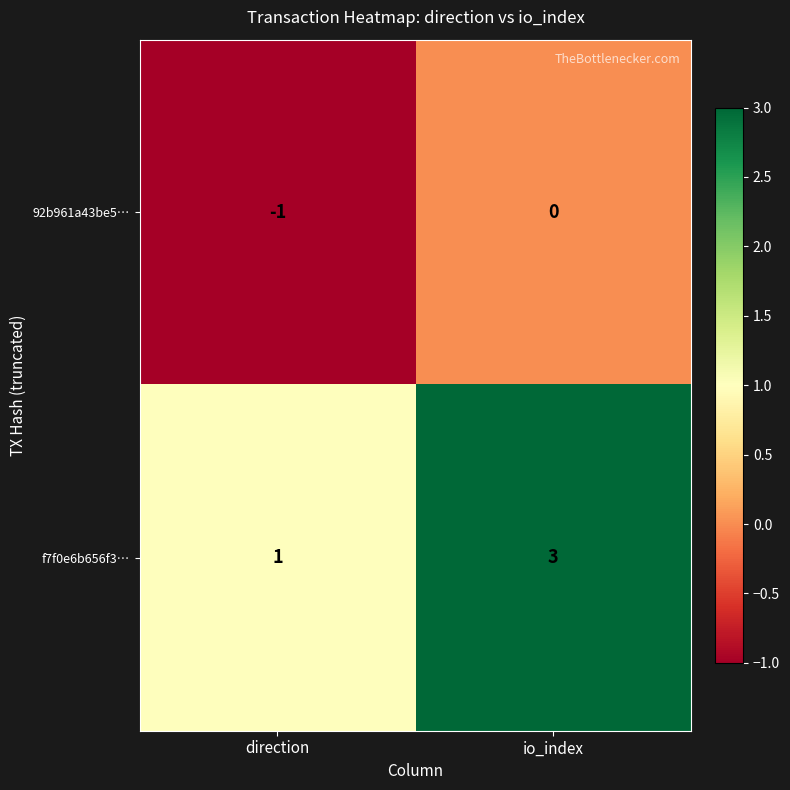

The 92b961a43be5… series shows -1 at direction. True or false?

True